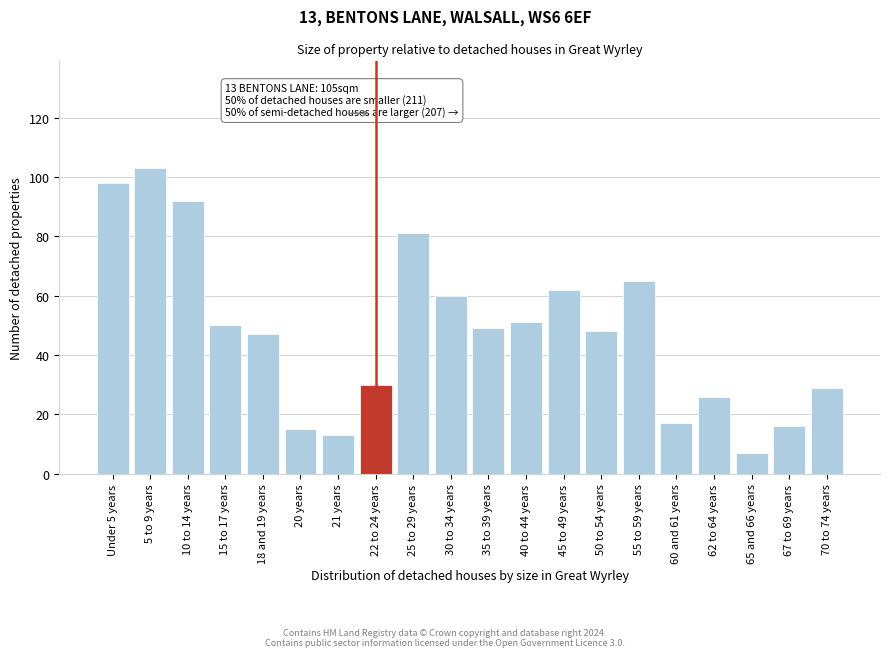

Reading left to right, transcribe all the data shown in this chart.

98	103	92	50	47	15	13	30	81	60	49	51	62	48	65	17	26	7	16	29